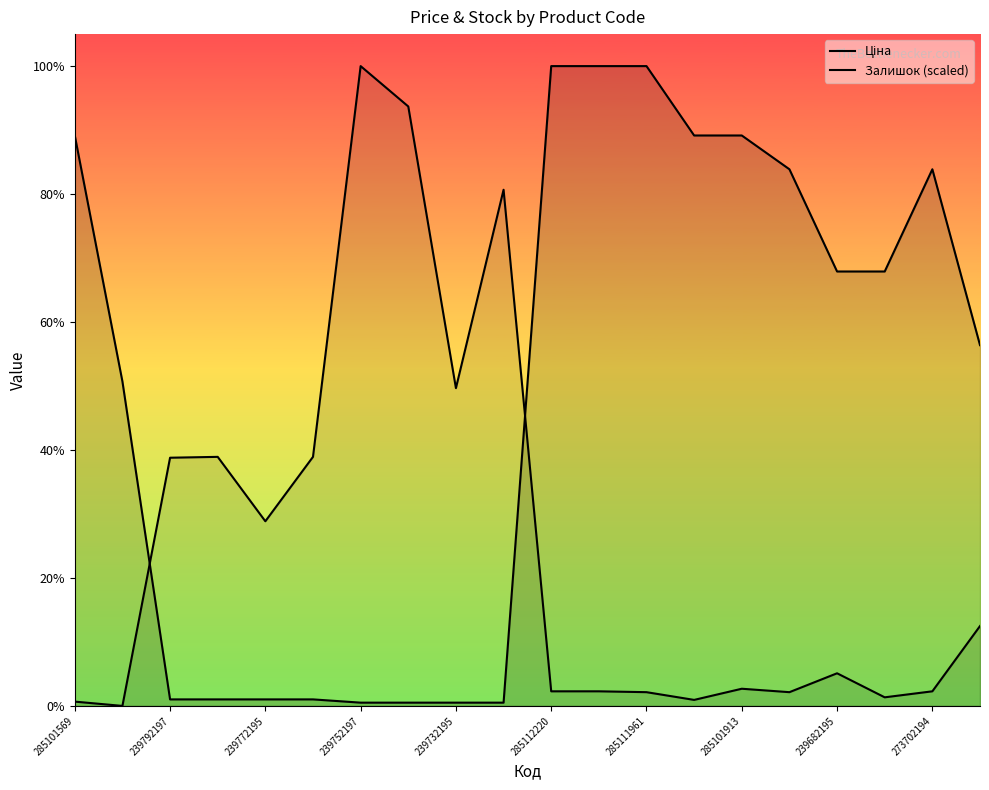

Which series has the widest spread of values?

Залишок (scaled)